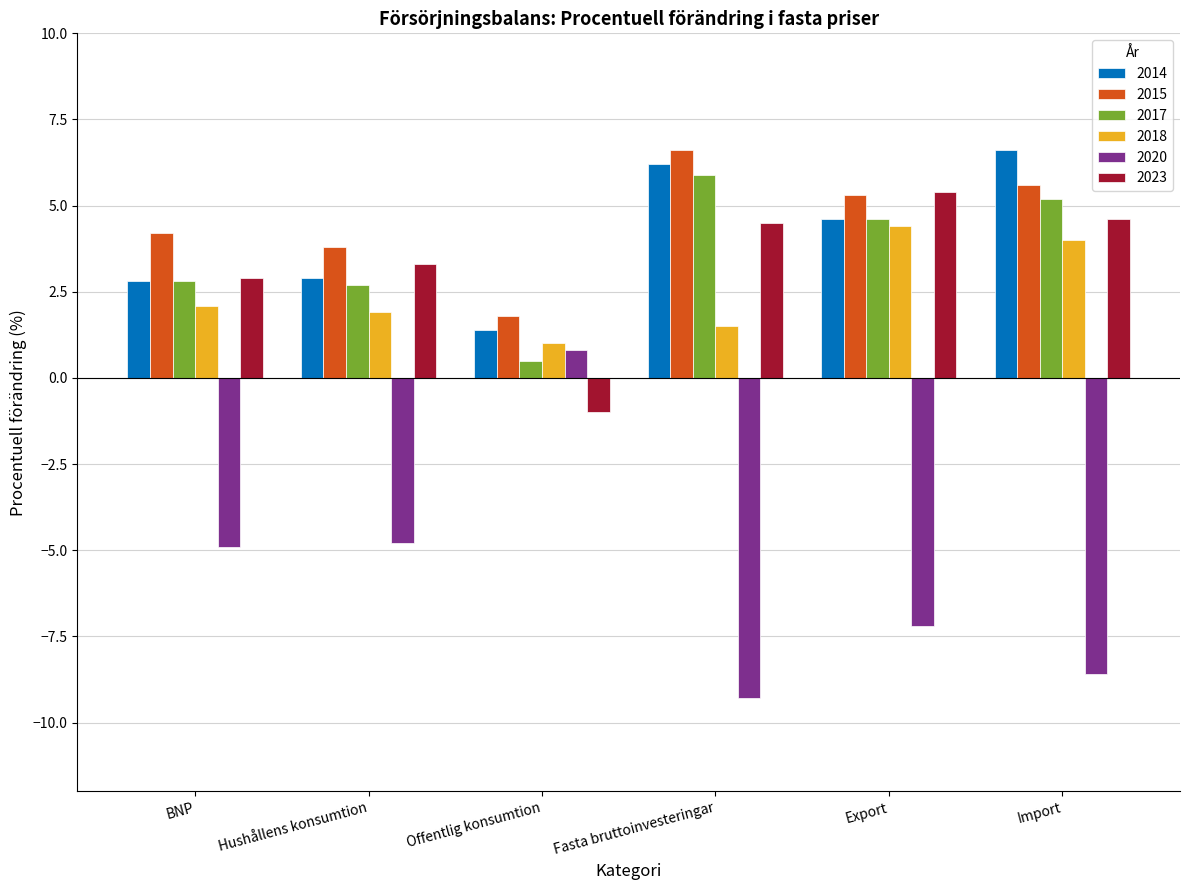

How many bars are there in total?

36